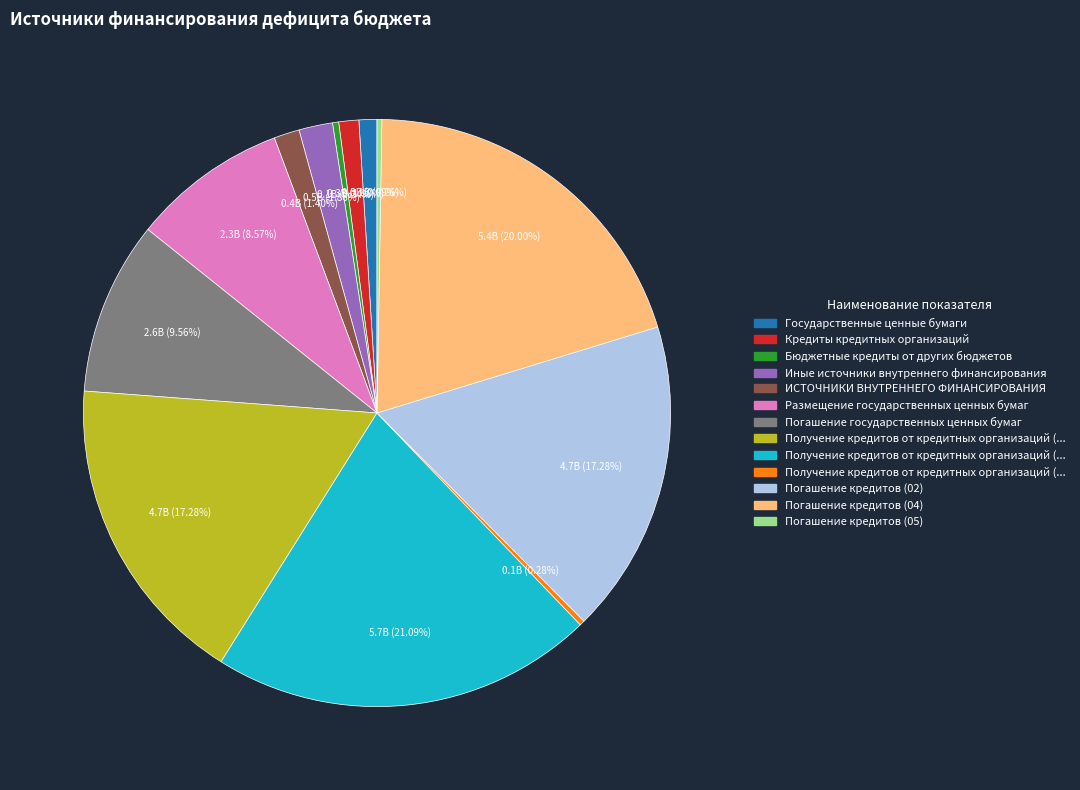

Is there any slice that represents more than half of the pie?

No